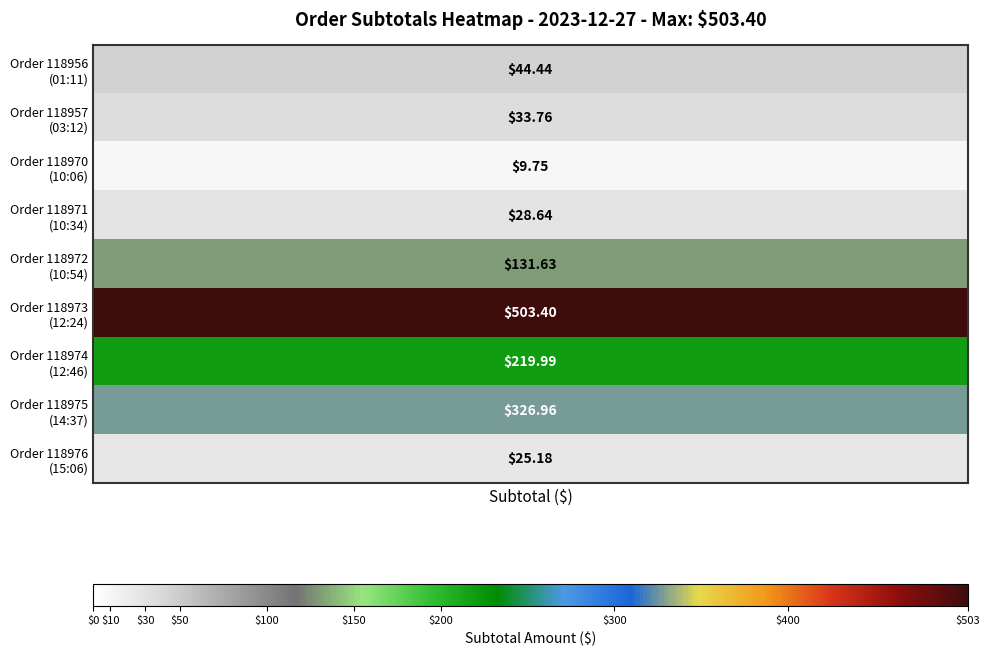

What is the difference between the 118971 values at 7 and 3?

28.6